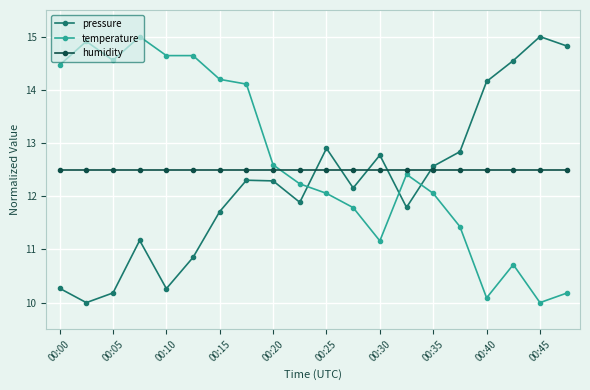

What is the value of the temperature point at the 4th from the left?

15.0